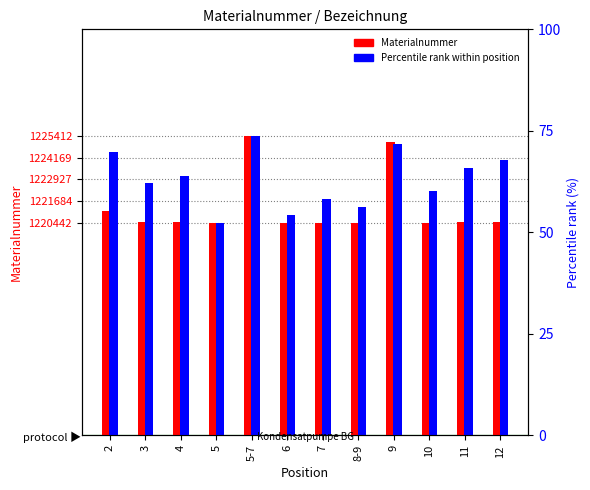

What is the lowest value of the Materialnummer series?

1220442.0